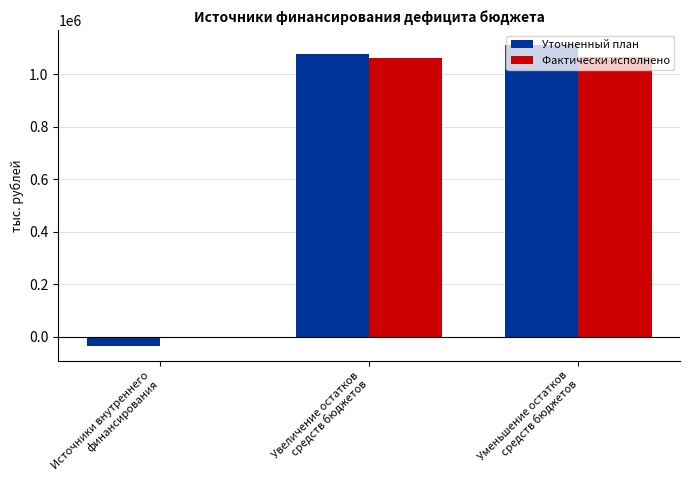

What is the highest value of the Уточненный план series?

1111731.8